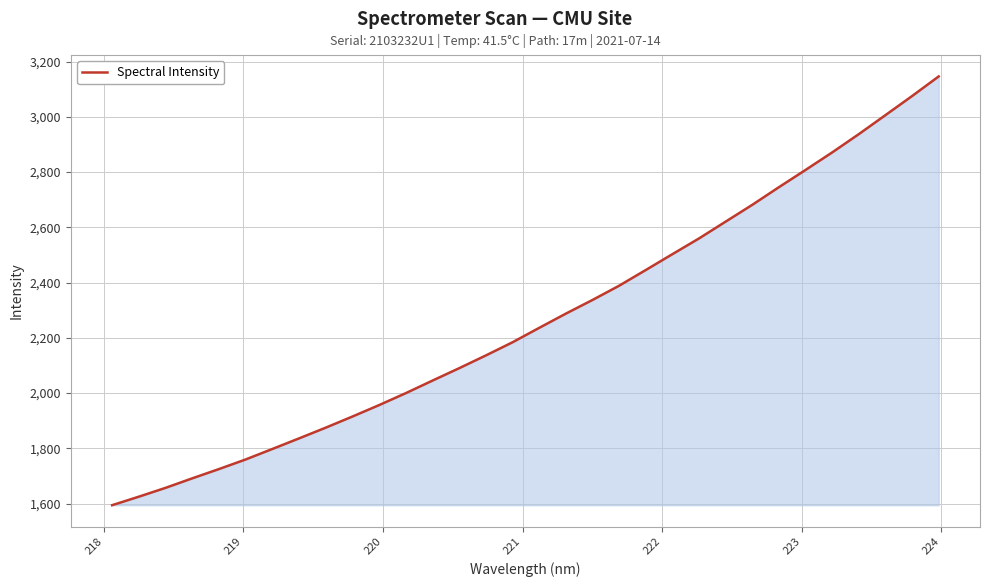

What is the smallest value displayed?

1594.4